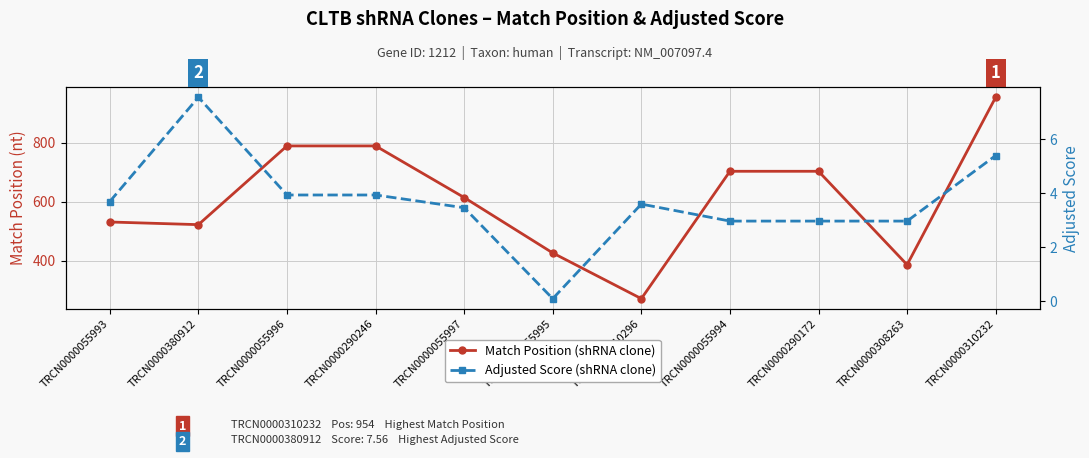

What is the sum of the Match Position values at TRCN0000055994 and TRCN0000290246?

1492.0